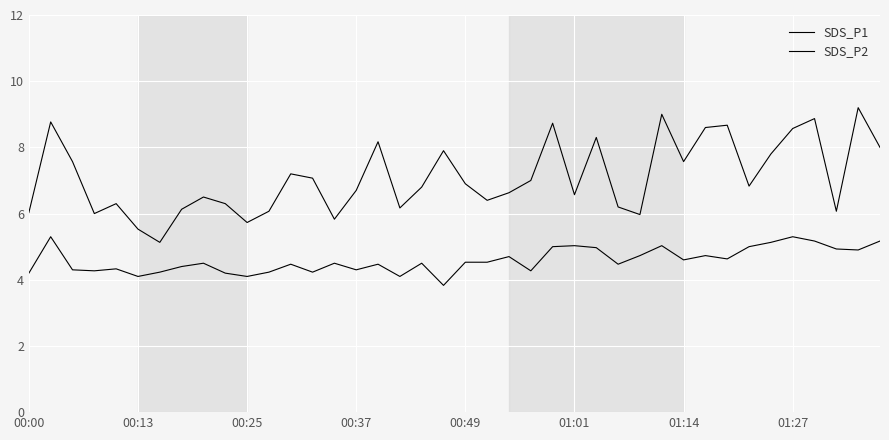

Does the chart have visible grid lines?

Yes